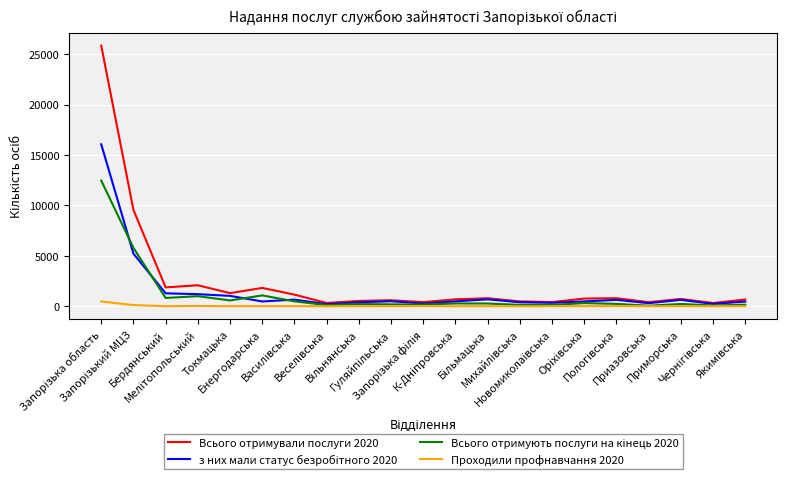

Which series has the largest range (max minus min)?

Всього отримували послуги 2020